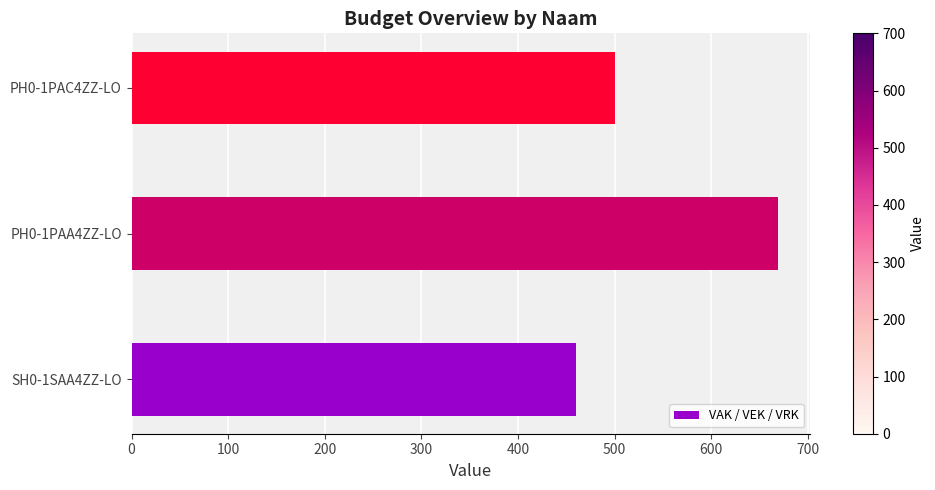

Is it true that the value at SH0-1SAA4ZZ-LO is 132?

False